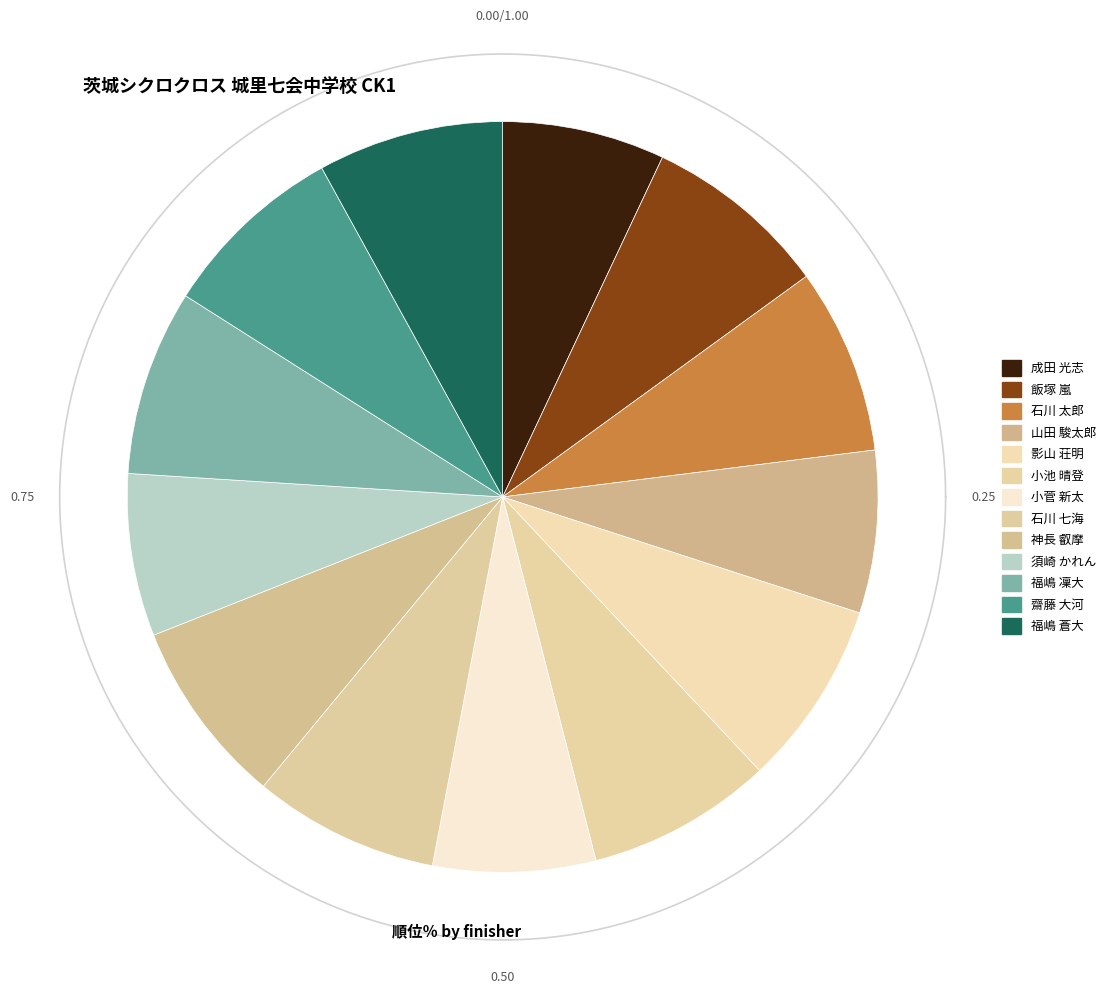

Combined, what portion of the pie is 4 and 9?

16.7%